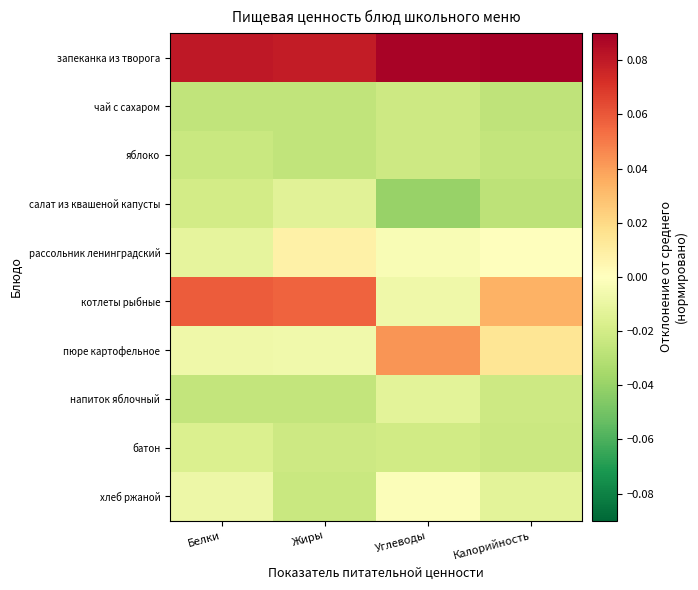

Reading right to left, extract all data points from this chart.

запеканка из творога: Калорийность=0.1	Углеводы=0.1	Жиры=0.1	Белки=0.1
чай с сахаром: Калорийность=-0.0	Углеводы=-0.0	Жиры=-0.0	Белки=-0.0
яблоко: Калорийность=-0.0	Углеводы=-0.0	Жиры=-0.0	Белки=-0.0
салат из квашеной капусты: Калорийность=-0.0	Углеводы=-0.0	Жиры=-0.0	Белки=-0.0
рассольник ленинградский: Калорийность=-0.0	Углеводы=-0.0	Жиры=0.0	Белки=-0.0
котлеты рыбные: Калорийность=0.0	Углеводы=-0.0	Жиры=0.1	Белки=0.1
пюре картофельное: Калорийность=0.0	Углеводы=0.0	Жиры=-0.0	Белки=-0.0
напиток яблочный: Калорийность=-0.0	Углеводы=-0.0	Жиры=-0.0	Белки=-0.0
батон: Калорийность=-0.0	Углеводы=-0.0	Жиры=-0.0	Белки=-0.0
хлеб ржаной: Калорийность=-0.0	Углеводы=-0.0	Жиры=-0.0	Белки=-0.0